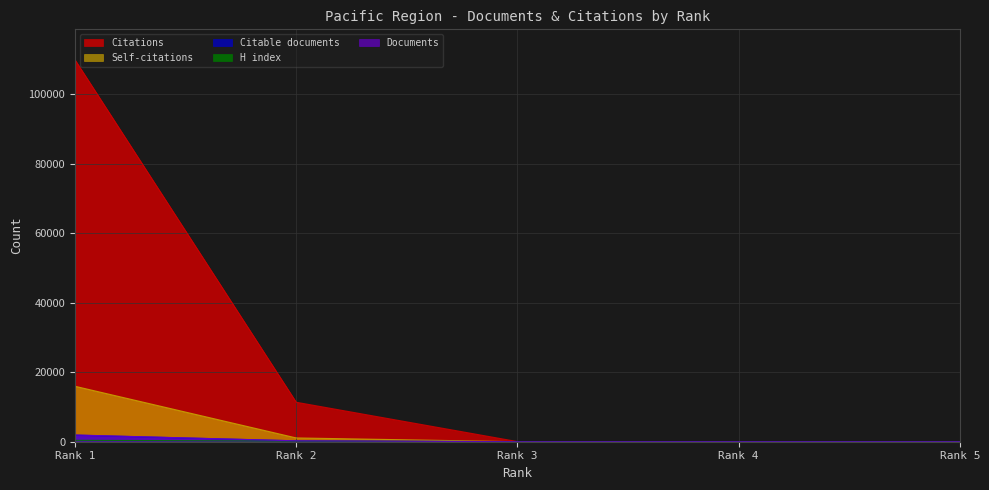

What is the value of the Citable documents point at the 3rd from the left?

3